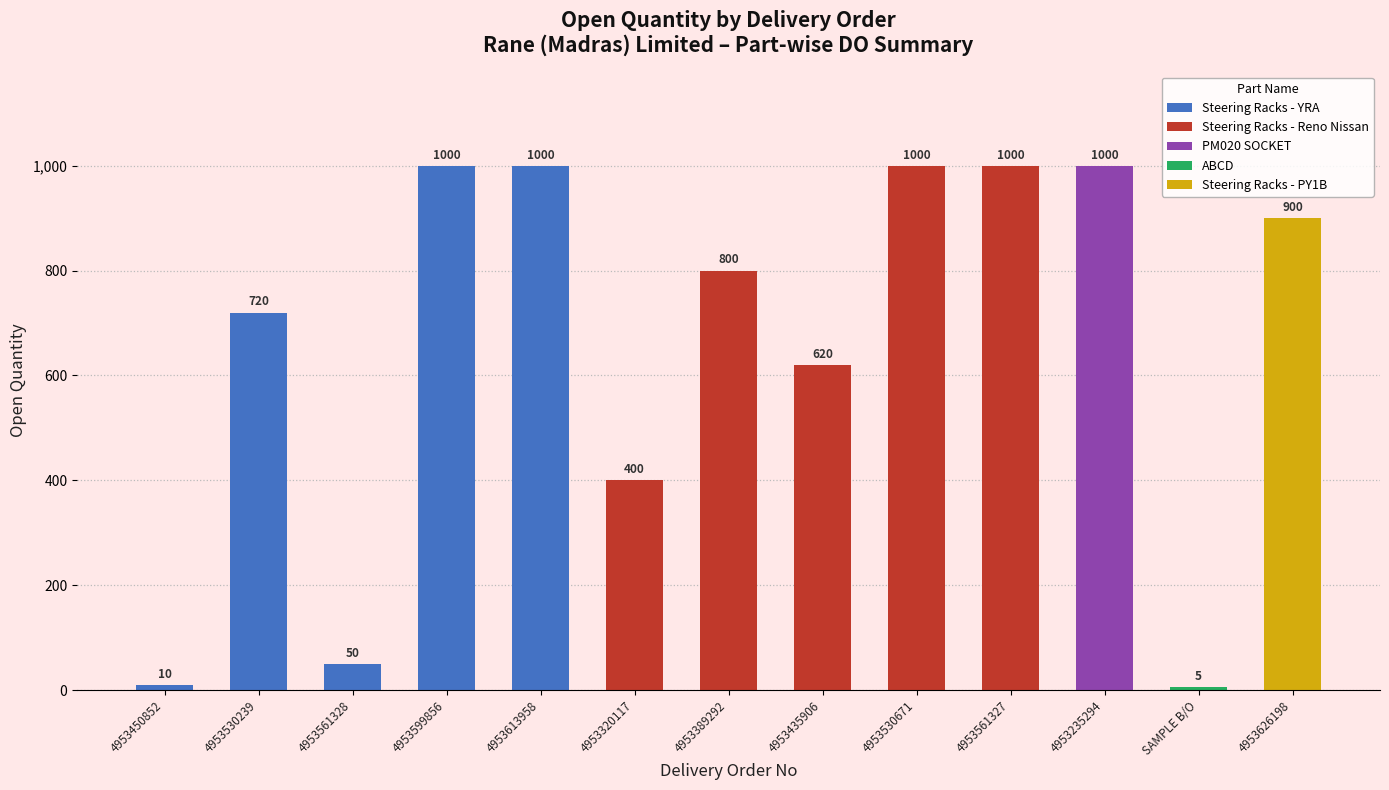

What is the label of the 5th bar from the right?

4953530671